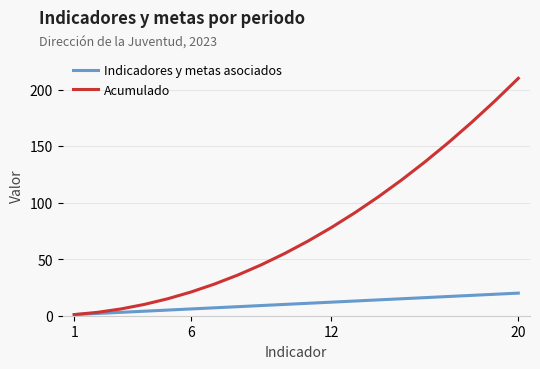

What is the sum of all Indicadores y metas asociados values?

210